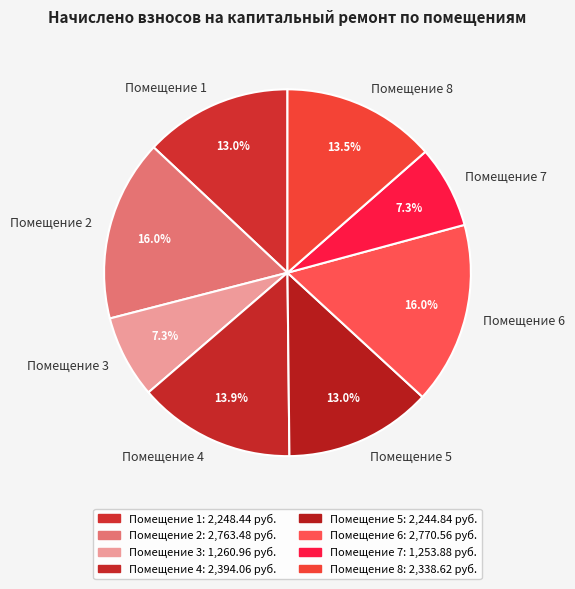

Count the number of slices in the pie.

8